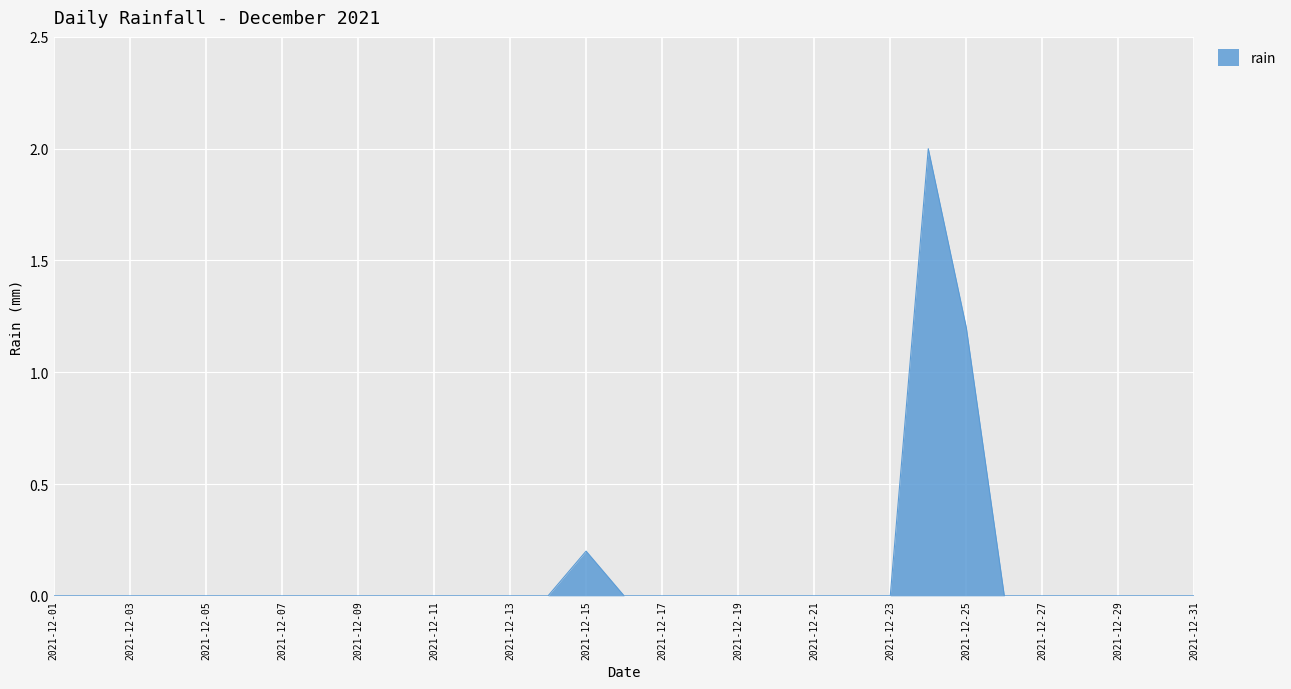

What is the difference between the maximum and minimum values?

2.0